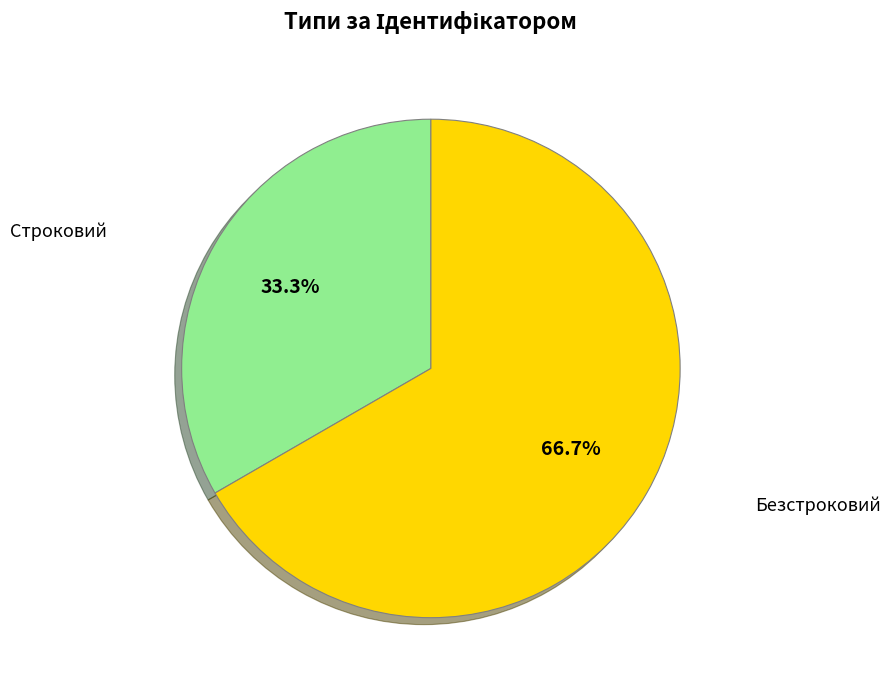

Does any single category account for the majority?

Yes